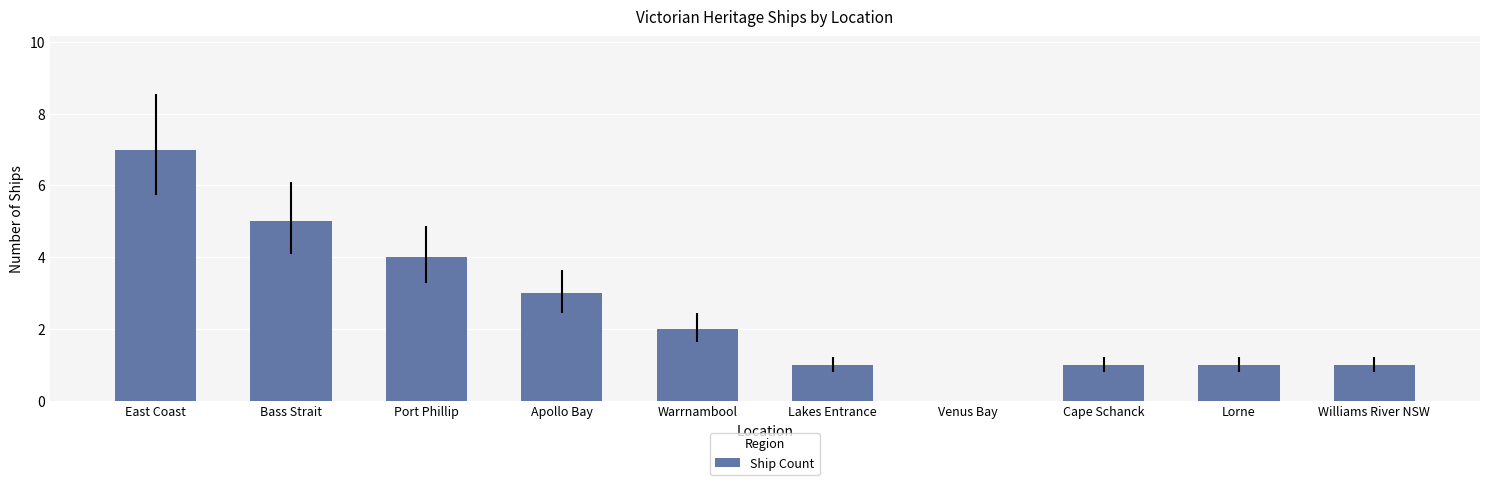

Are the bars horizontal?

No